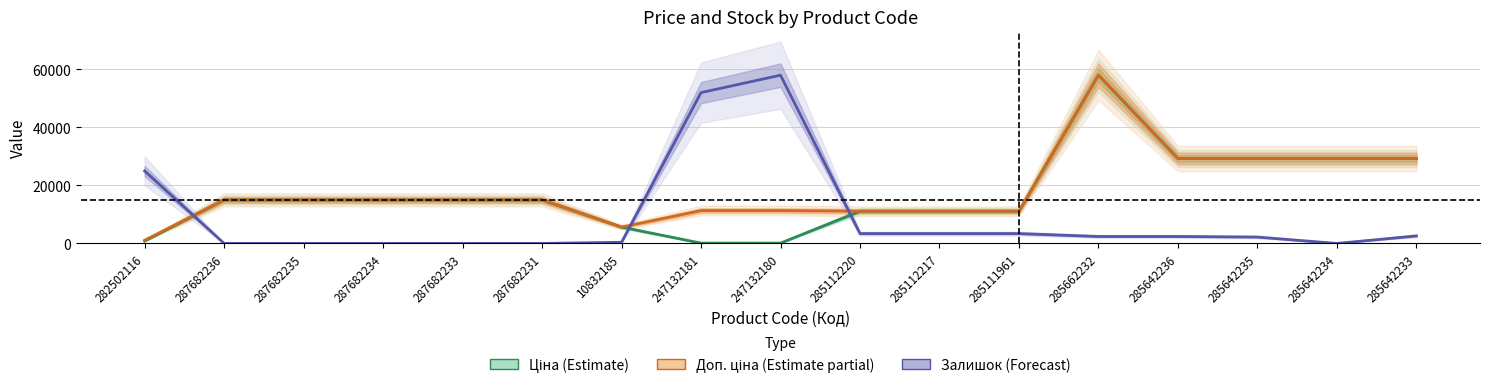

Is it true that Ціна (Estimate) equals 5328.4 at 285112217?

False